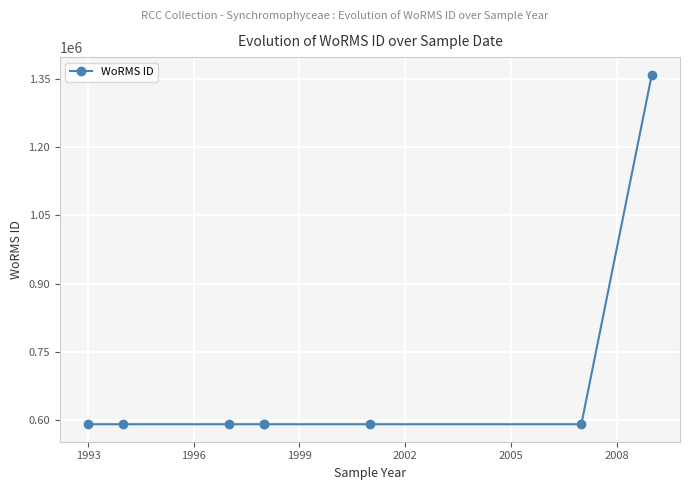

What is the value of the 6th point from the left?

590432